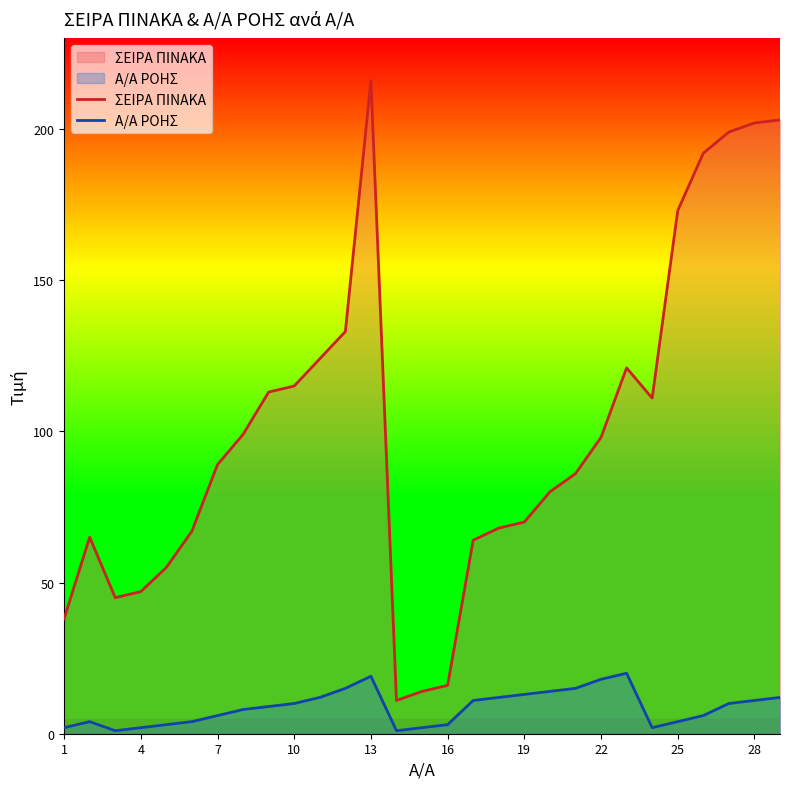

Which series has the largest total across all categories?

ΣΕΙΡΑ ΠΙΝΑΚΑ